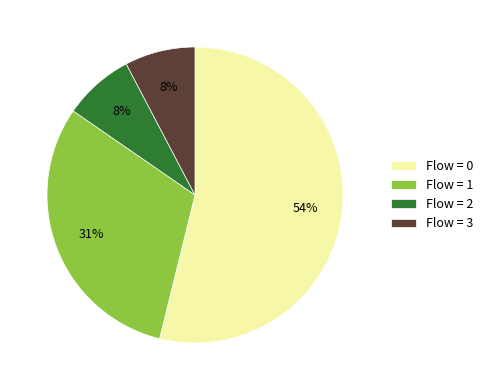

What is the ratio of the value at Flow = 3 to the value at Flow = 2?

1.0